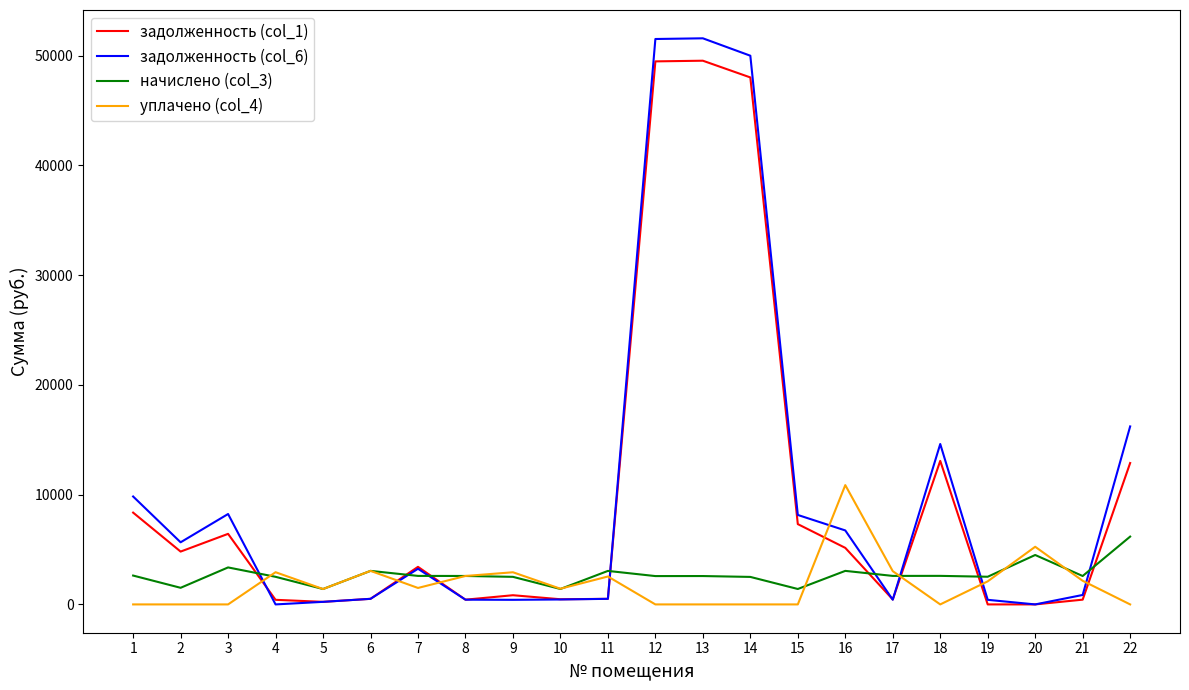

Is the value of уплачено (col_4) at 20 greater than the value of начислено (col_3) at 6?

Yes